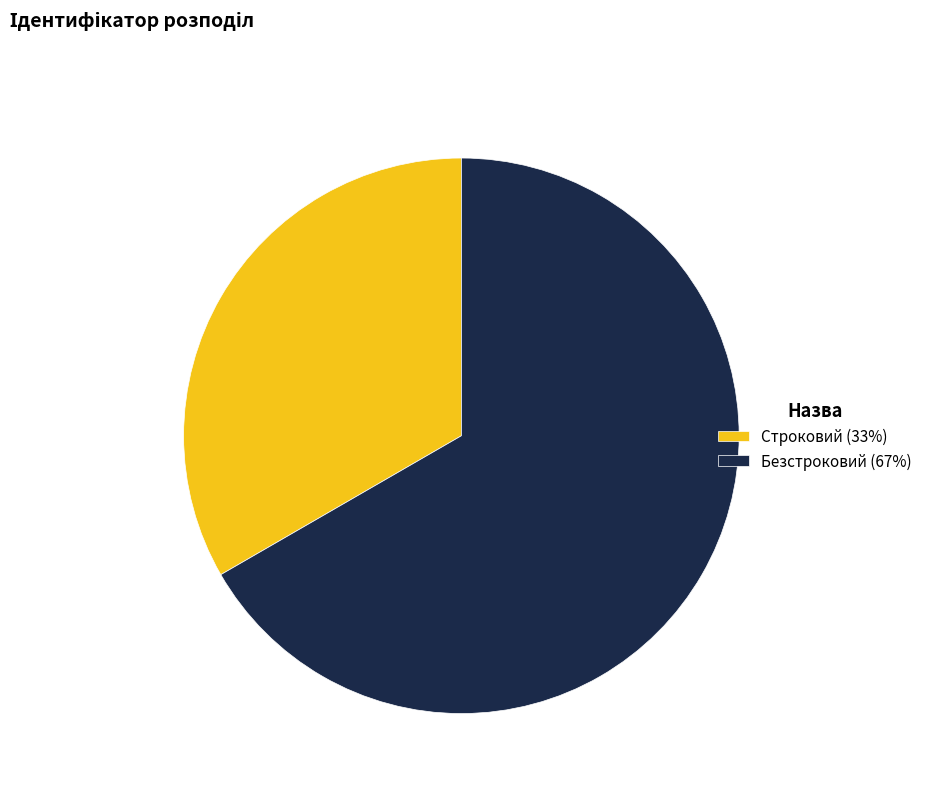

Is it true that Безстроковий is 61% of the pie?

False